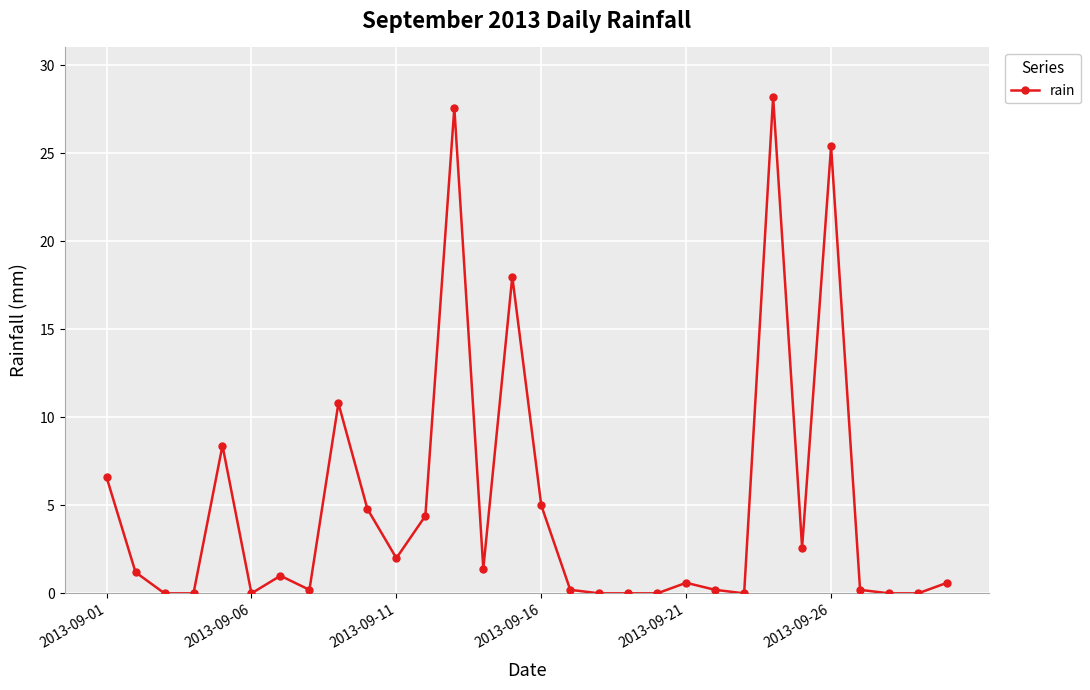

What is the sum of all values?

149.4